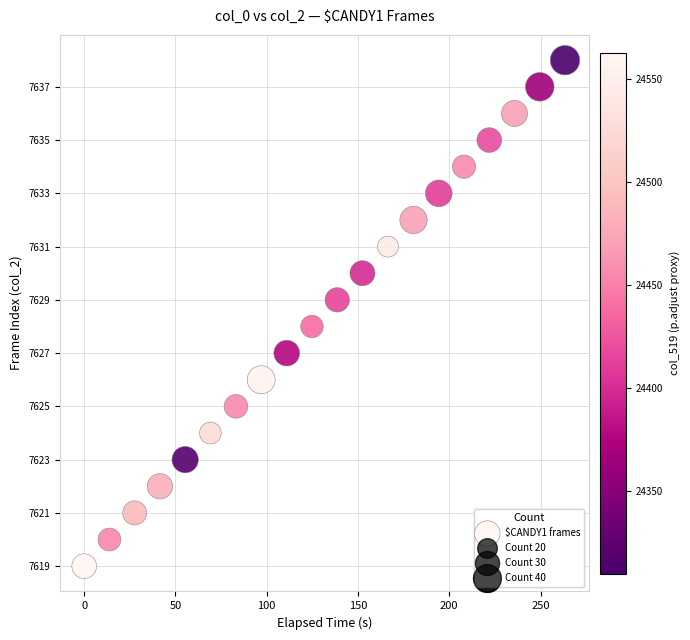

What is the range of Y values (max minus min)?

19